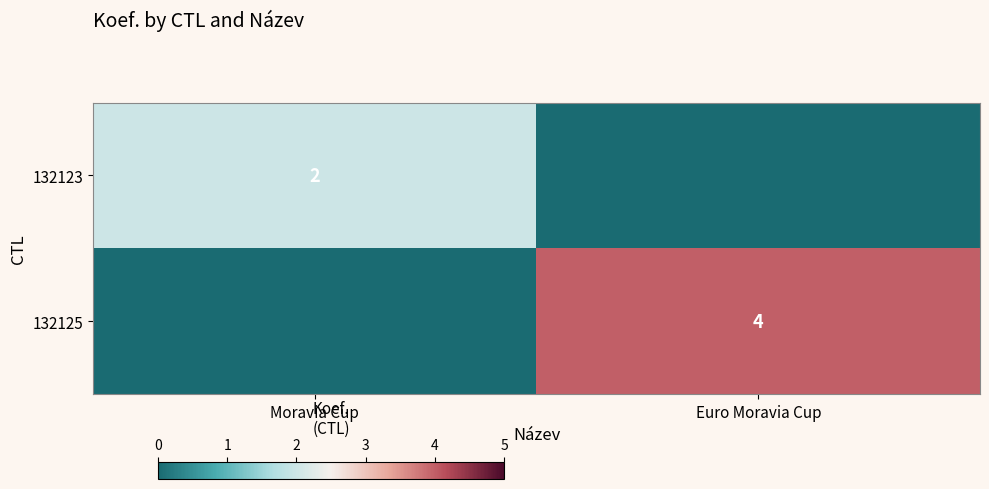

Is it true that 132123 equals 2 at Moravia Cup?

True